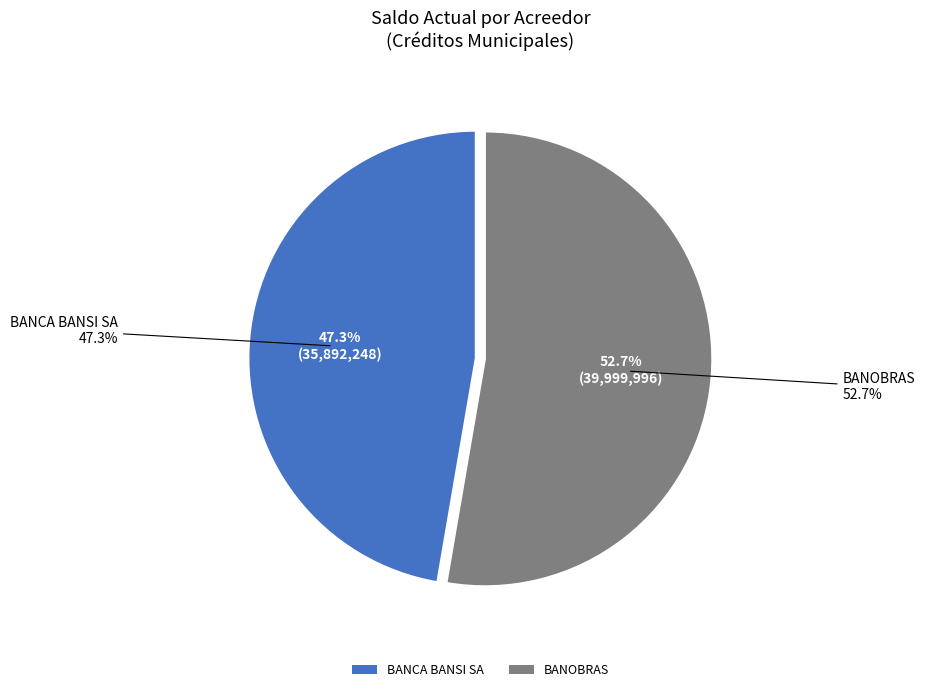

What percentage is the BANCA BANSI SA slice, to the nearest percent?

47%